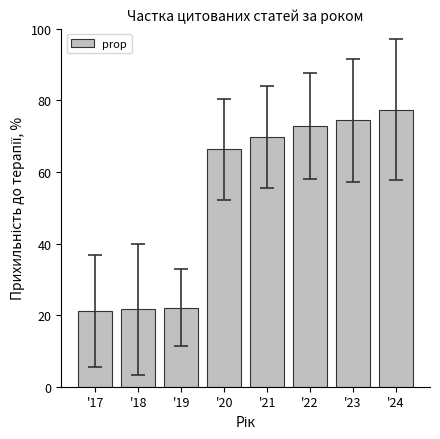

What is the maximum value shown in the chart?

77.4